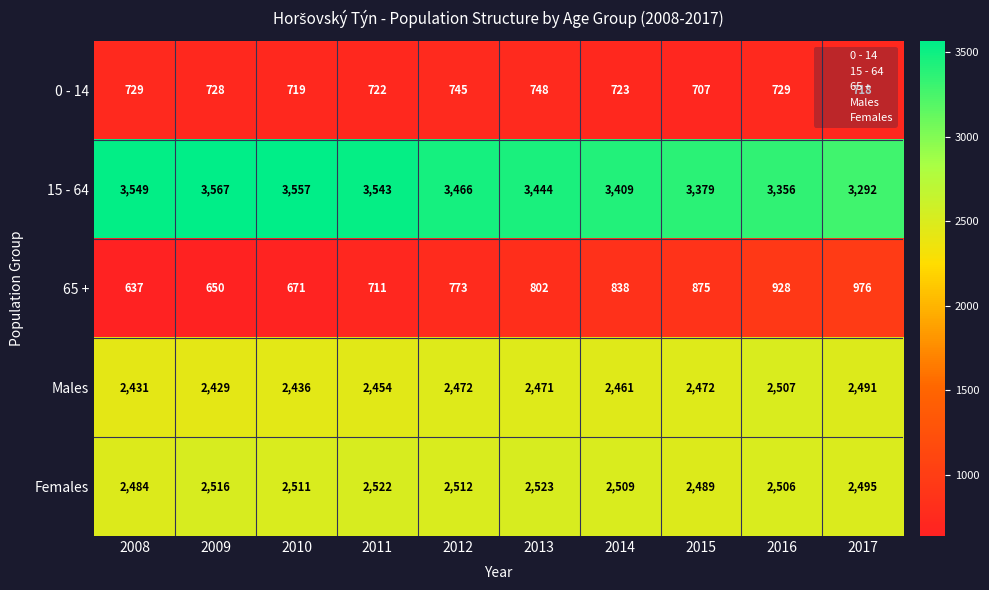

Which series has the largest range (max minus min)?

65 +